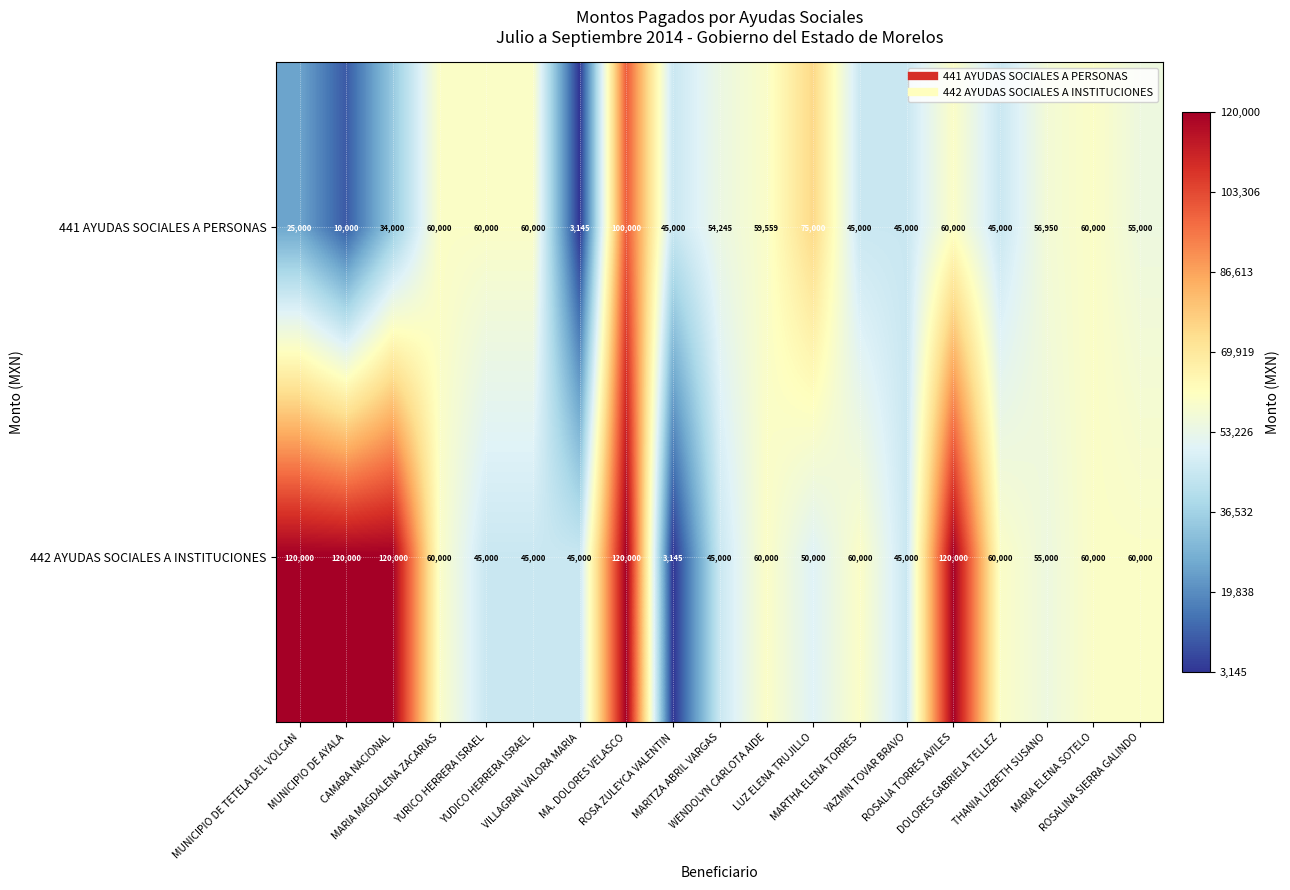

At how many categories does at least one series exceed 113898?

5